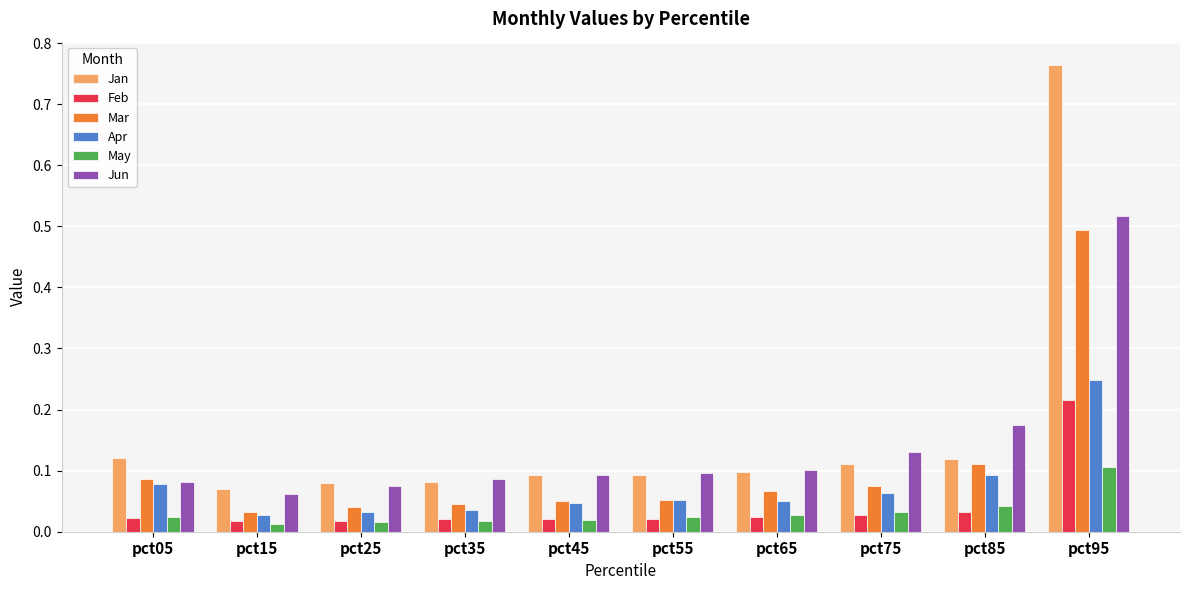

Which series has the widest spread of values?

Jan